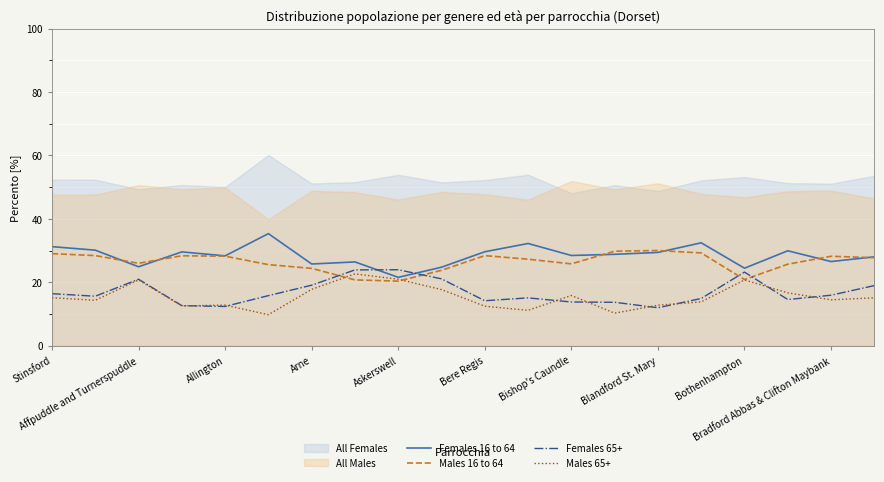

What is the lowest value of the Females 16 to 64 series?

21.6